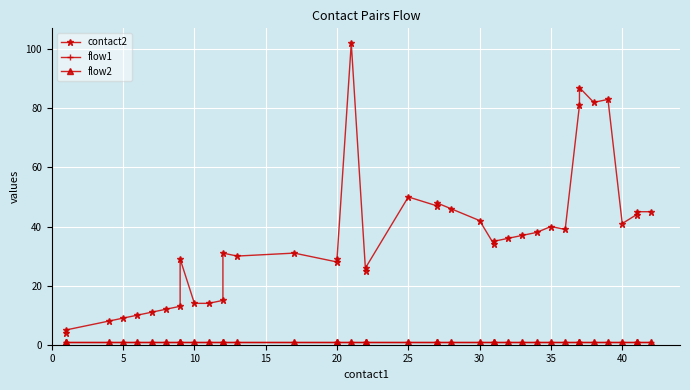

True or false: contact2 has more than 2 interior local peaks.

True